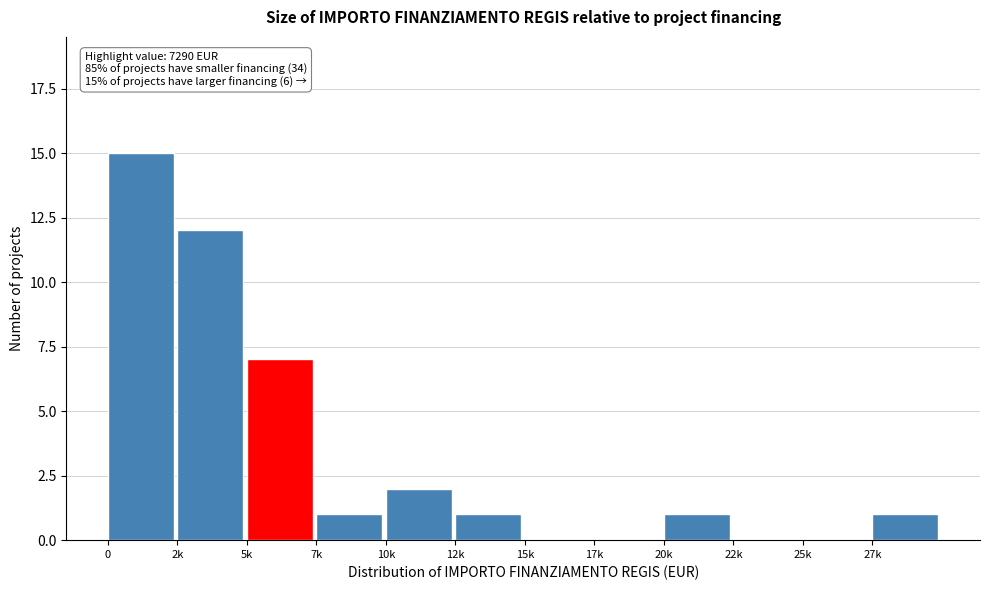

Reading right to left, what are all the values shown in this chart?

27k=1	25k=0	22k=0	20k=1	17k=0	15k=0	12k=1	10k=2	7k=1	5k=7	2k=12	0=15